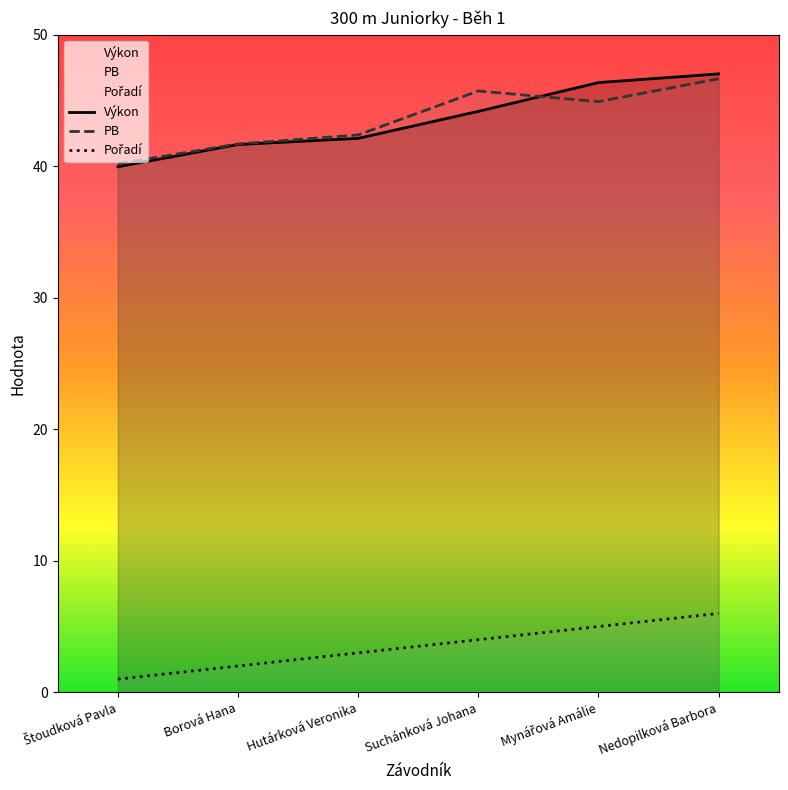

The Výkon series shows 47.0 at Nedopilková Barbora. True or false?

True